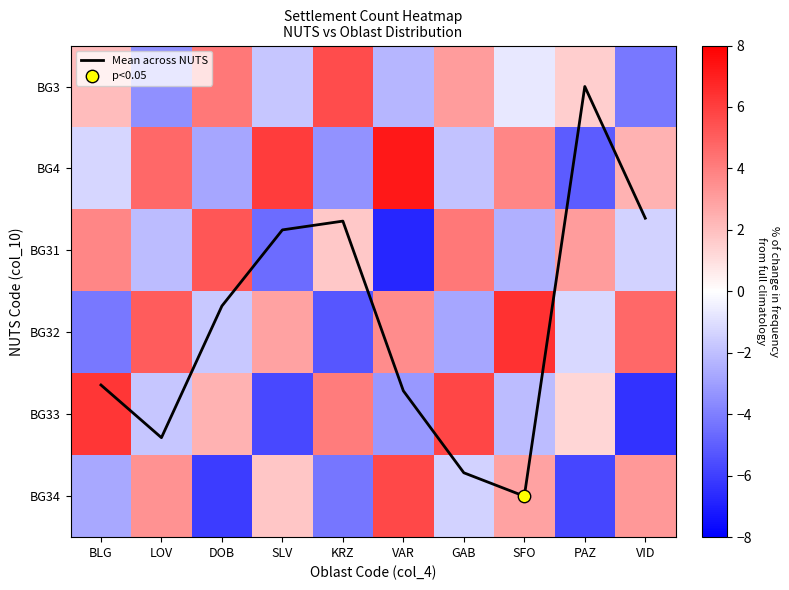

The BG34 series shows 1.8 at SLV. True or false?

True